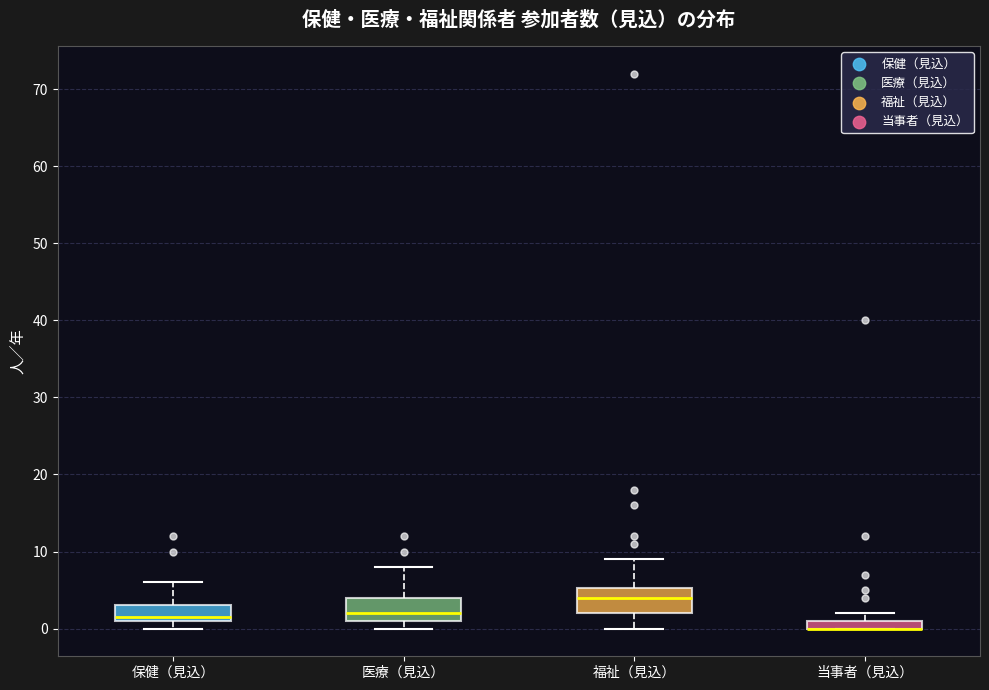

Where is the lower edge of the box for 当事者（見込） on the y-axis? The values are not printed on the chart, so give them approximately, as read against the axis.

0